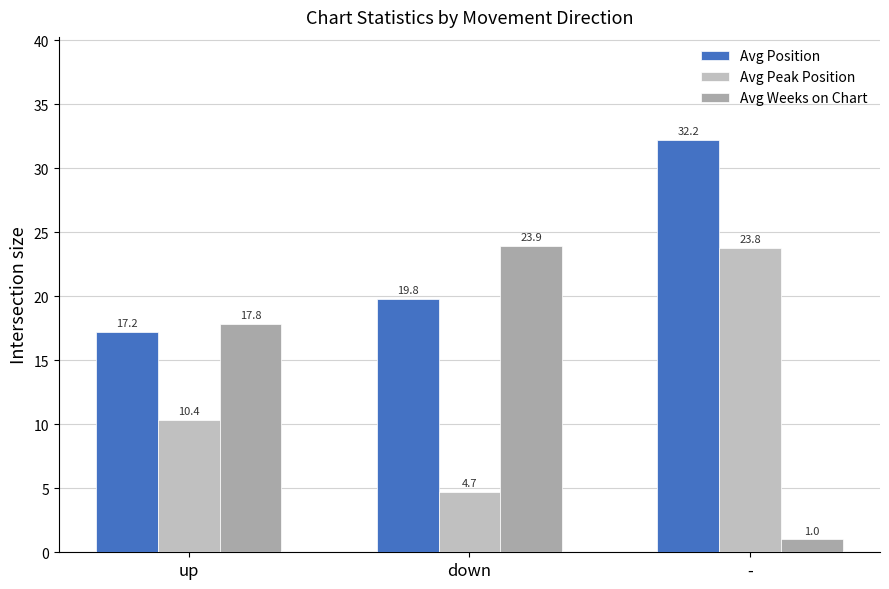

Which series changed the most between up and down?

Avg Weeks on Chart